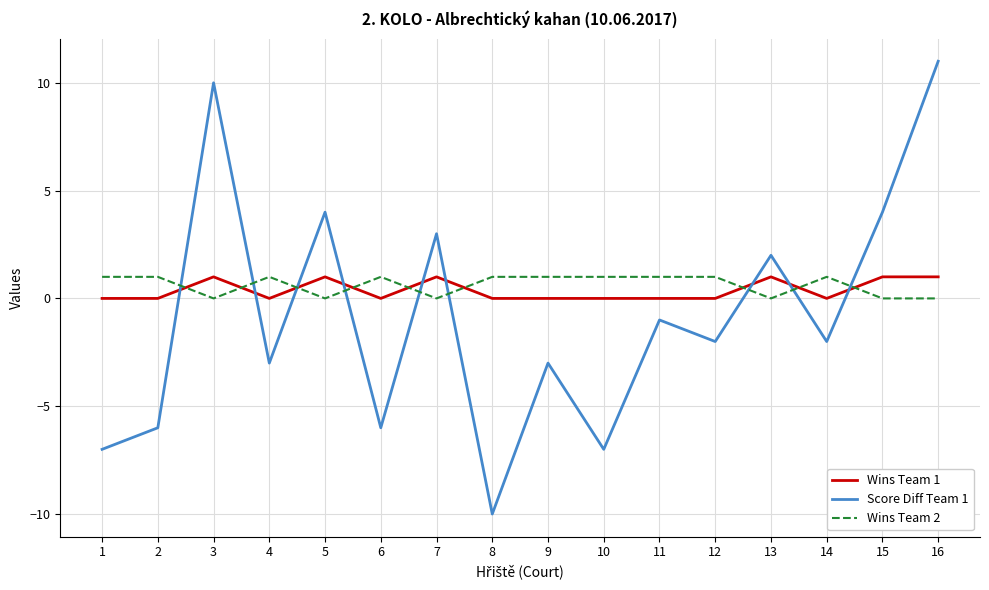

Is it true that Wins Team 2 equals 1 at 14?

True